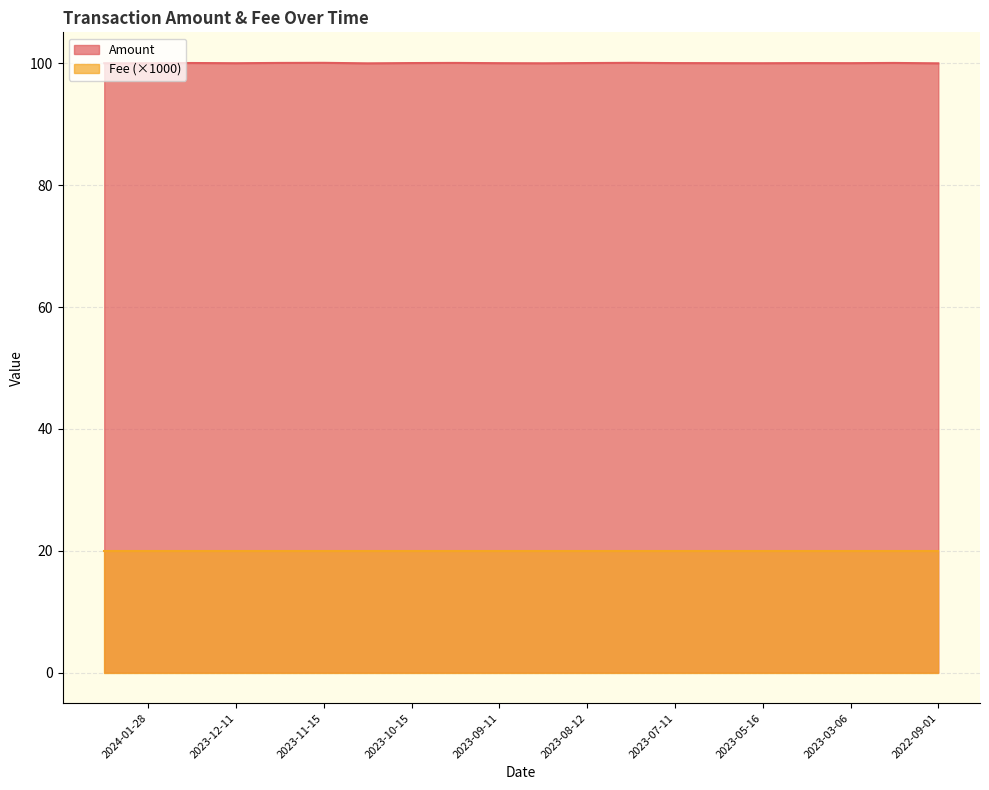

Which category has the highest value in the Fee series?

2024-03-27